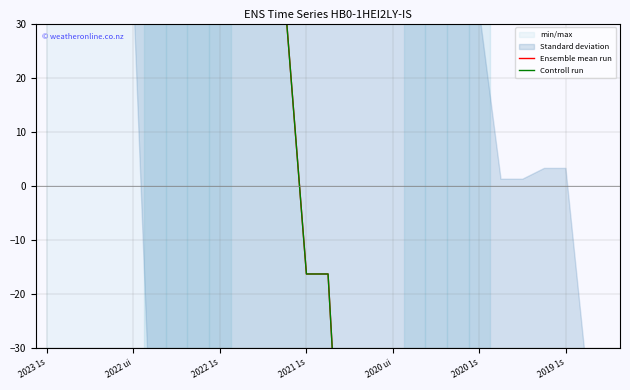

What is the approximate value of Ensemble mean run at 22?

-142.3